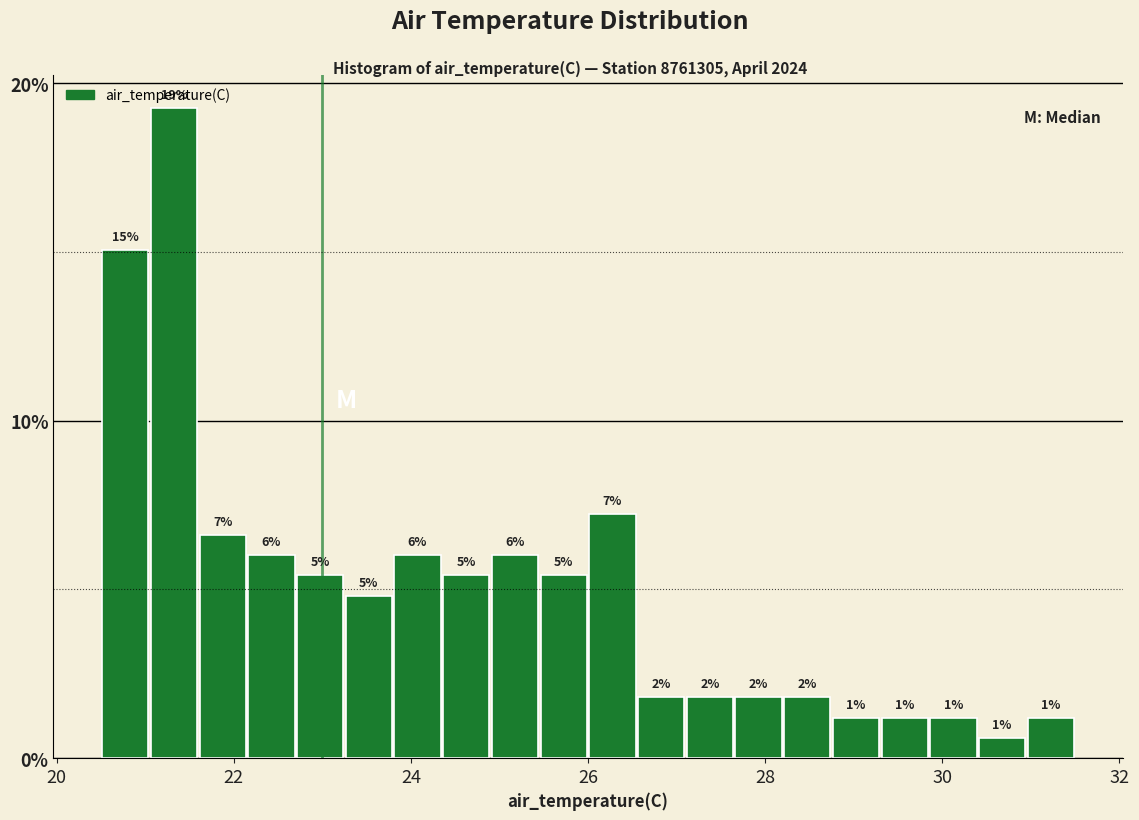

Around what value on the x-axis is the tallest bar? Give the approximate position of its centre, as read against the axis.

21.4